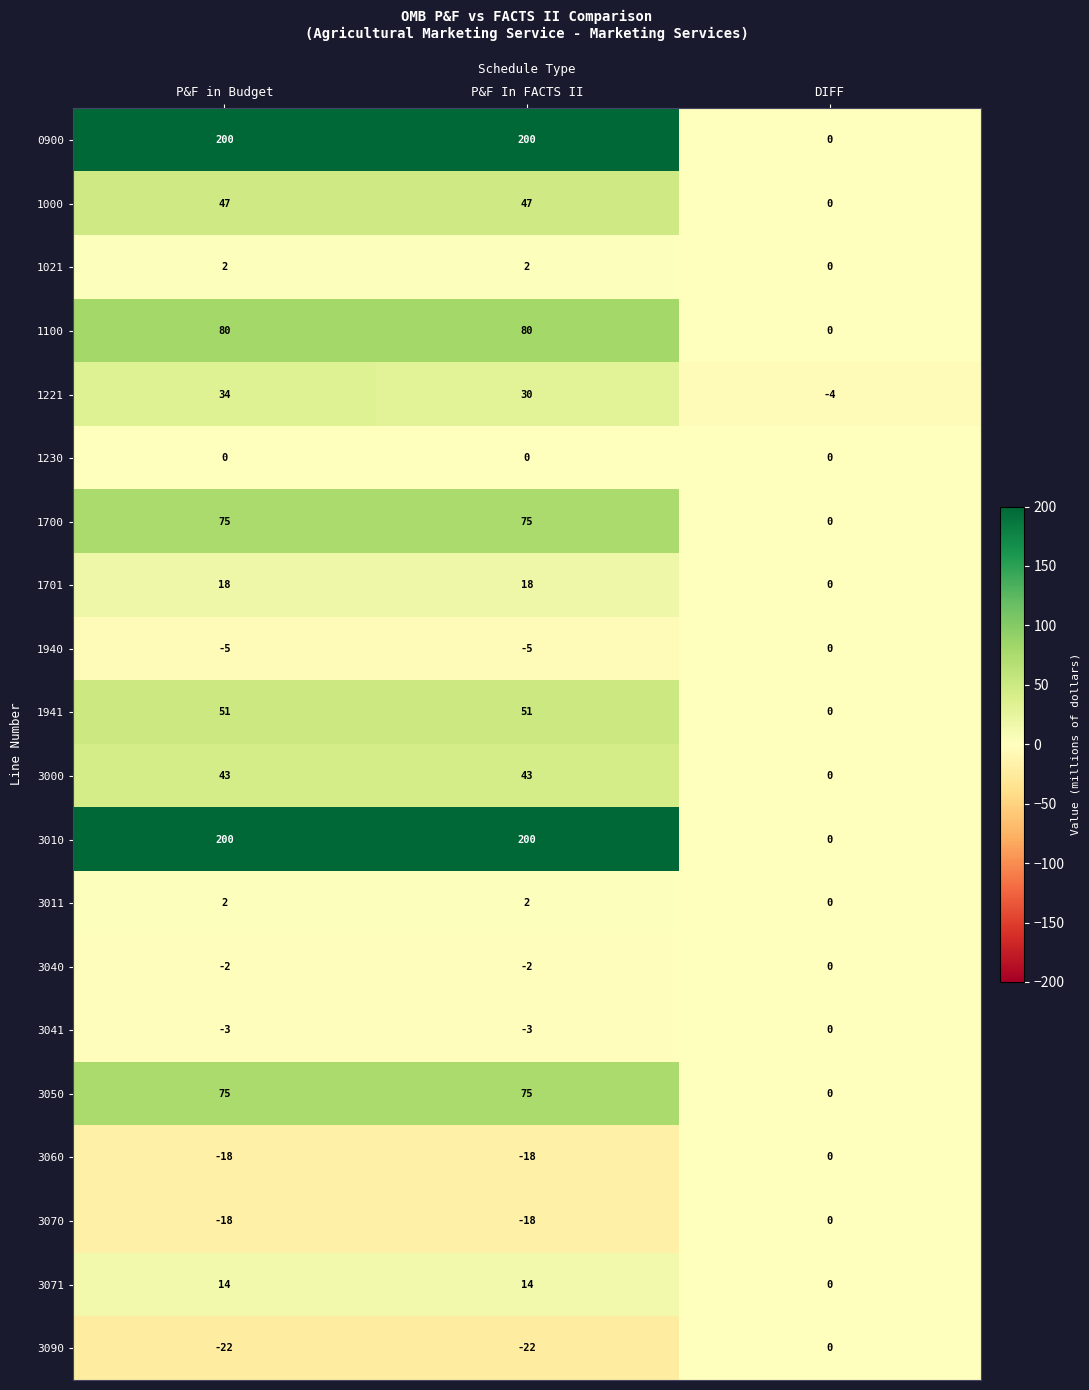

At which category is the sum across all series the highest?

P&F in Budget